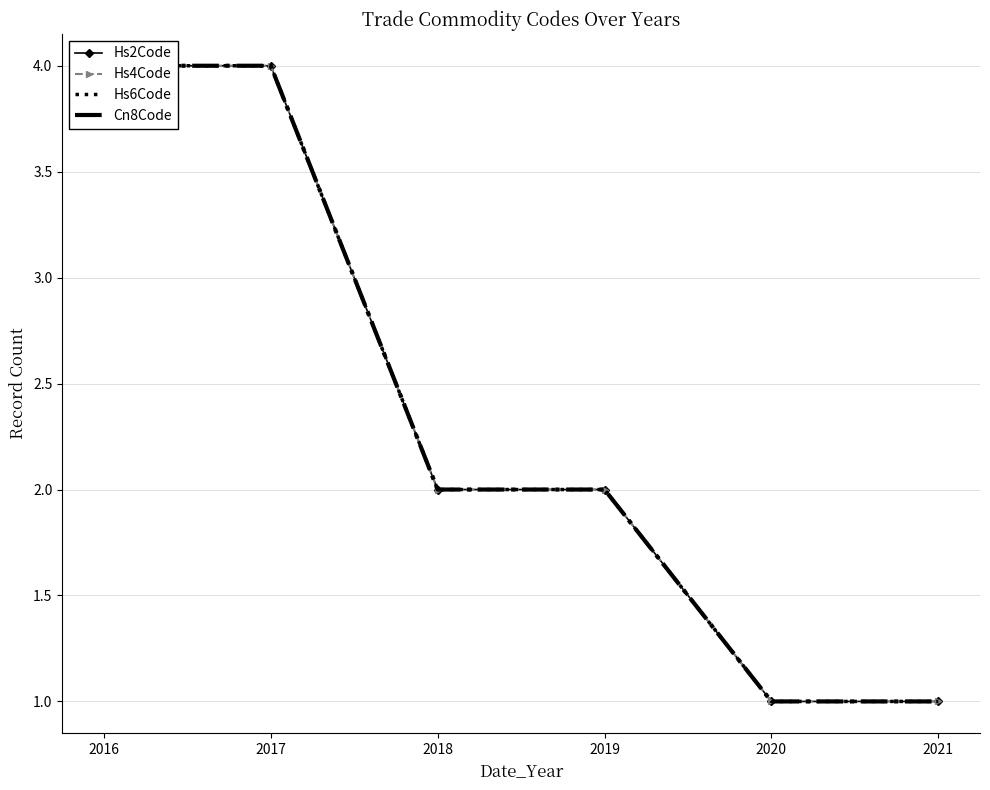

Rank the categories by Hs2Code value from highest to lowest.

2016, 2017, 2018, 2019, 2020, 2021